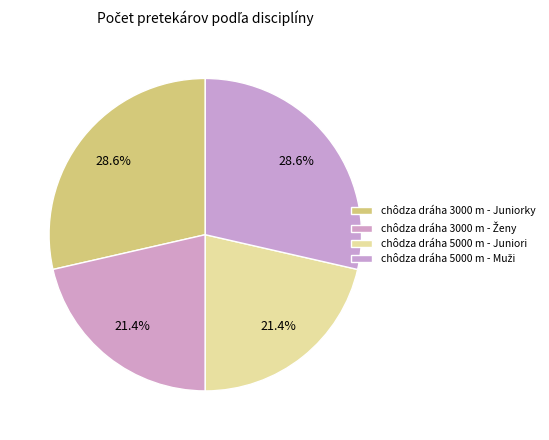

What percentage is the chôdza dráha 3000 m - Juniorky slice, to the nearest percent?

29%